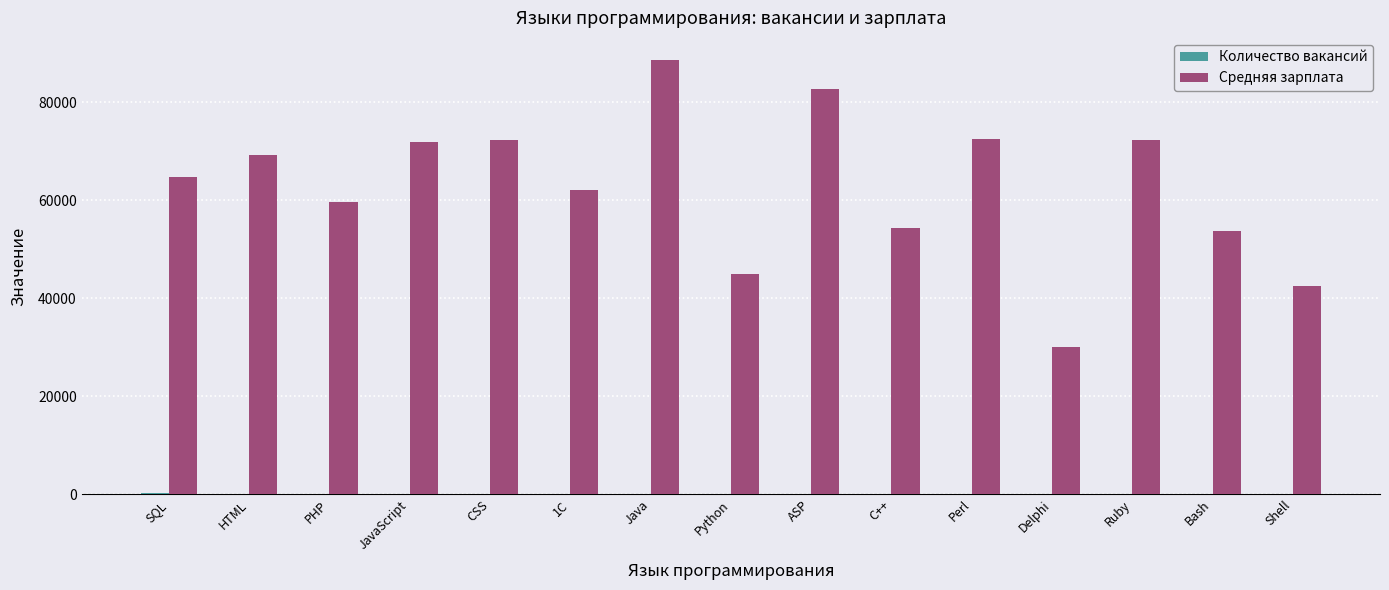

The Средняя зарплата series shows 69131 at HTML. True or false?

True